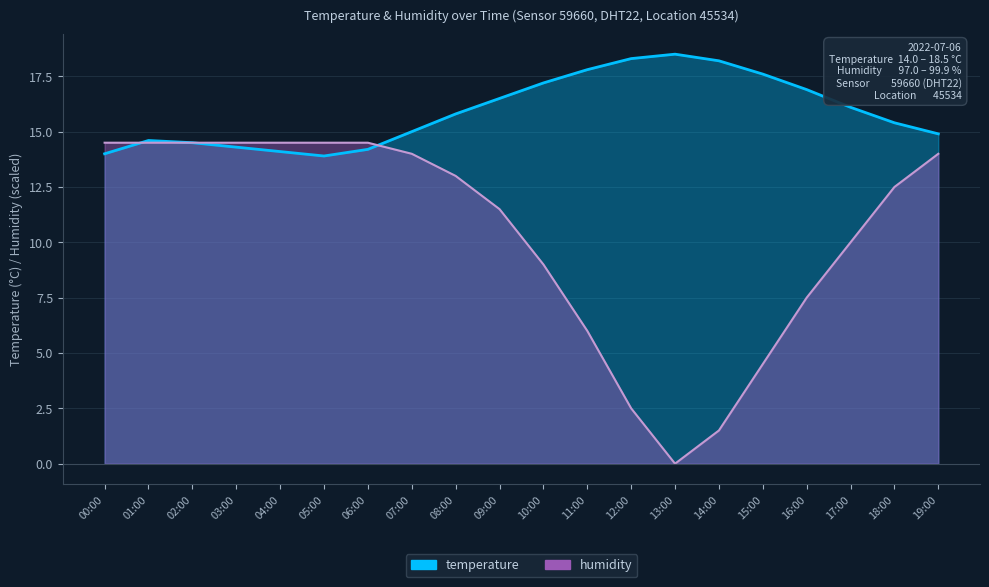

At 18:00, list the series in order from smallest to largest.

humidity, temperature